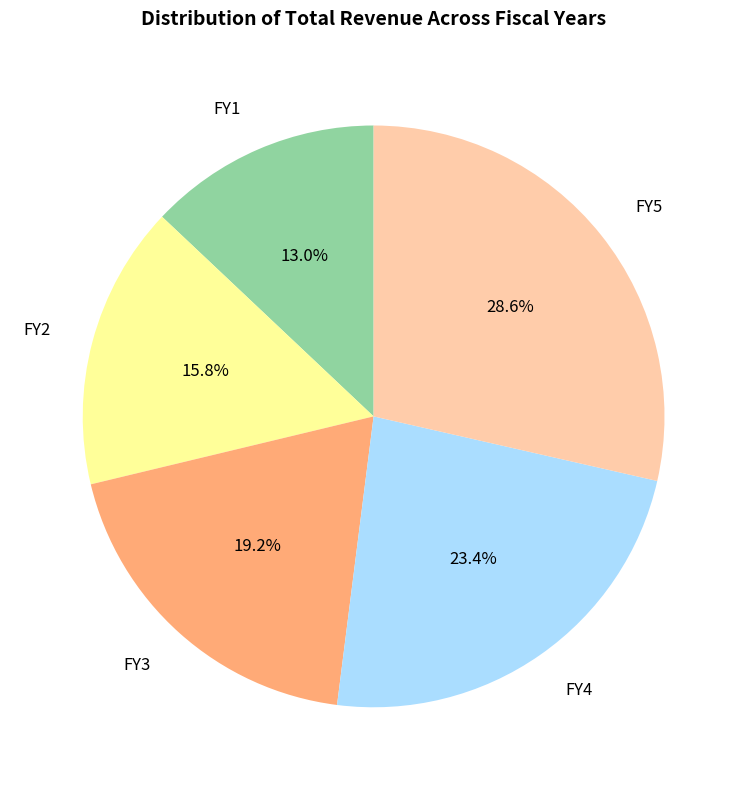

To the nearest percent, what is the difference between the largest and smallest slice percentages?

16%